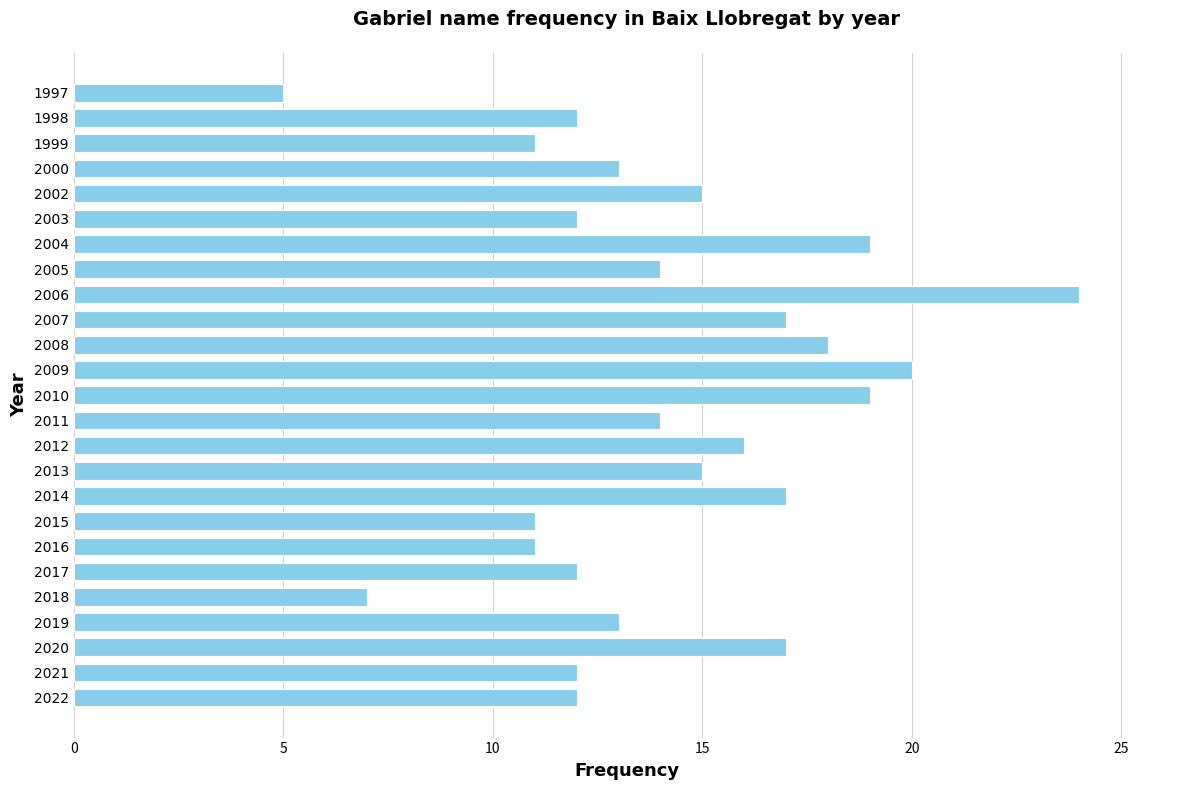

What is the change in value from 2017 to 2005?

+2